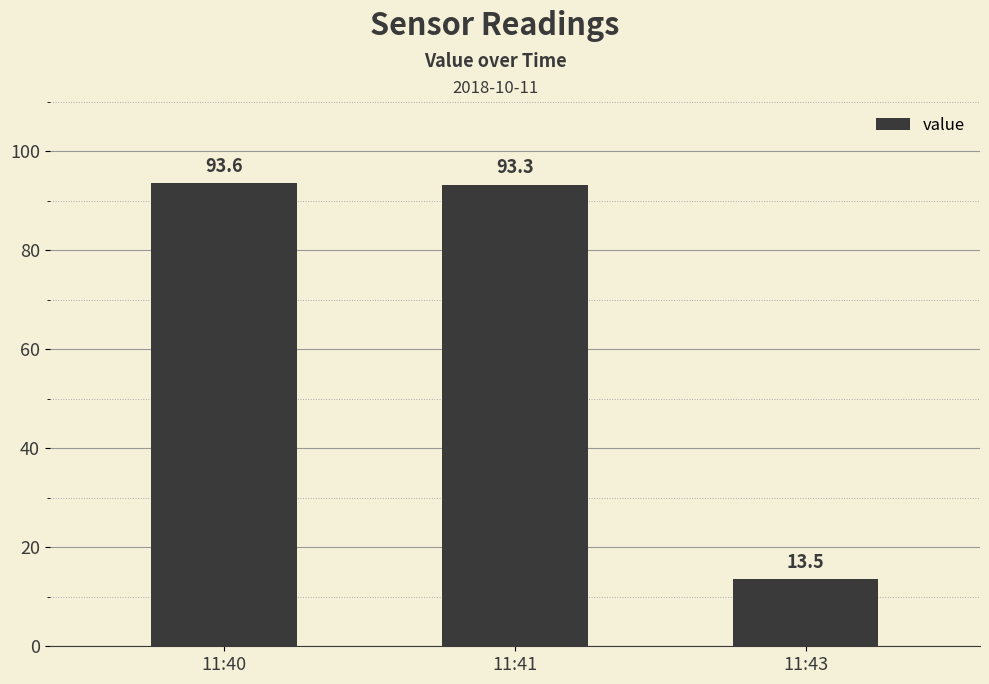

Reading left to right, transcribe all the data shown in this chart.

11:40=93.6	11:41=93.3	11:43=13.5